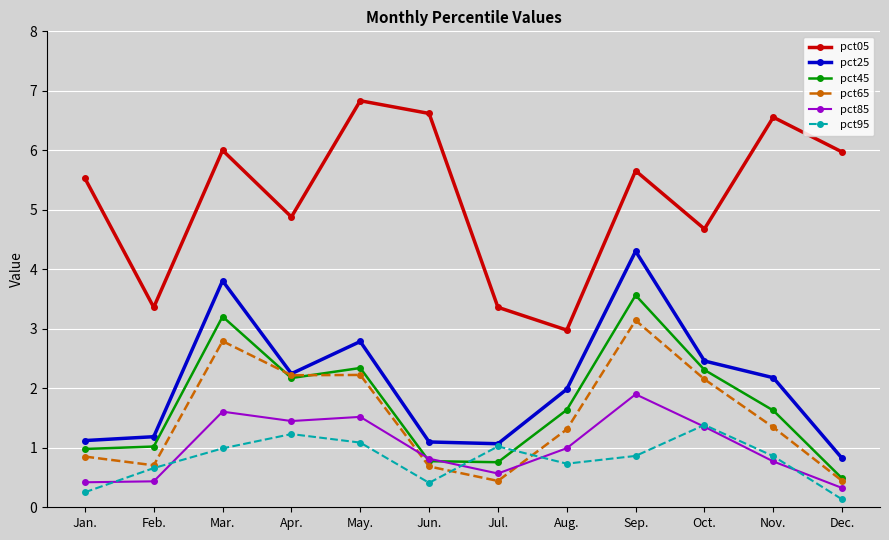

What is the label of the 12th point from the right?

Jan.